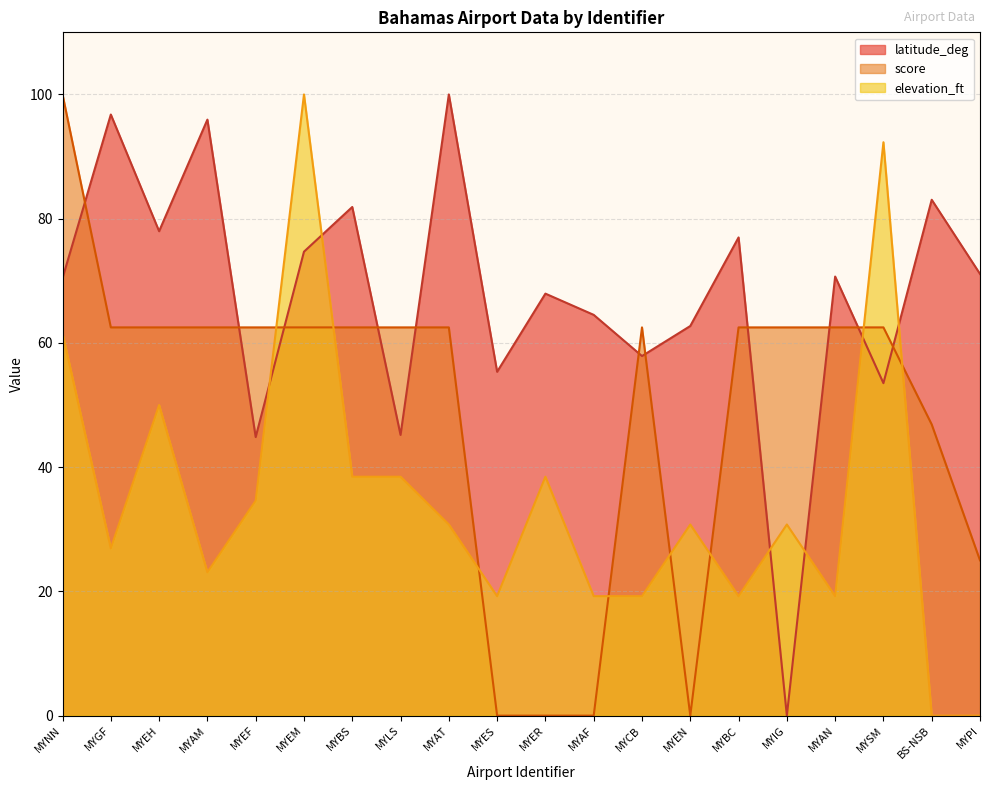

How many lines are shown in the chart?

3